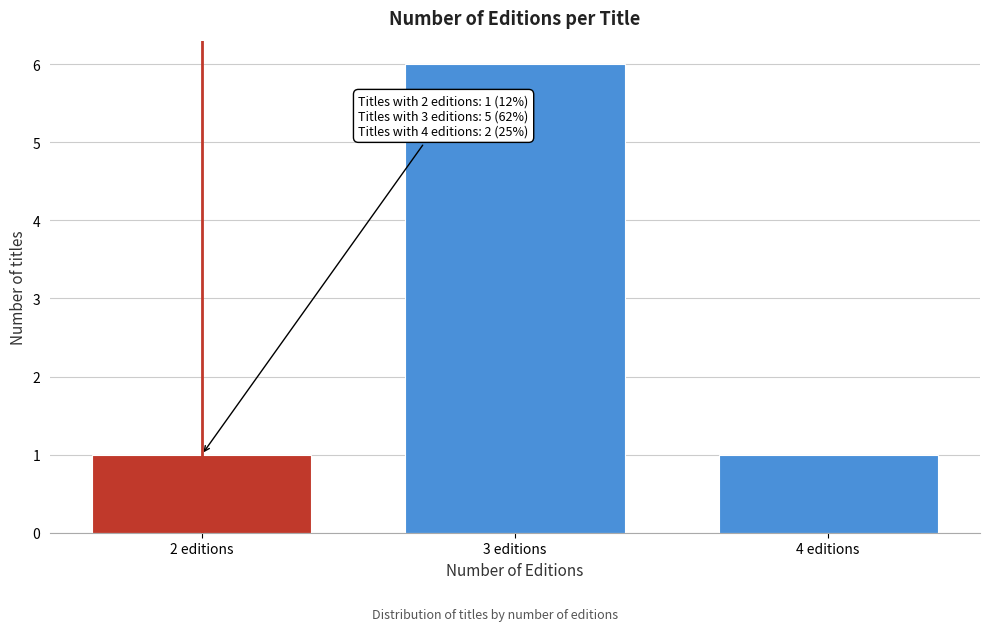

Reading left to right, what are all the values shown in this chart?

1	6	1